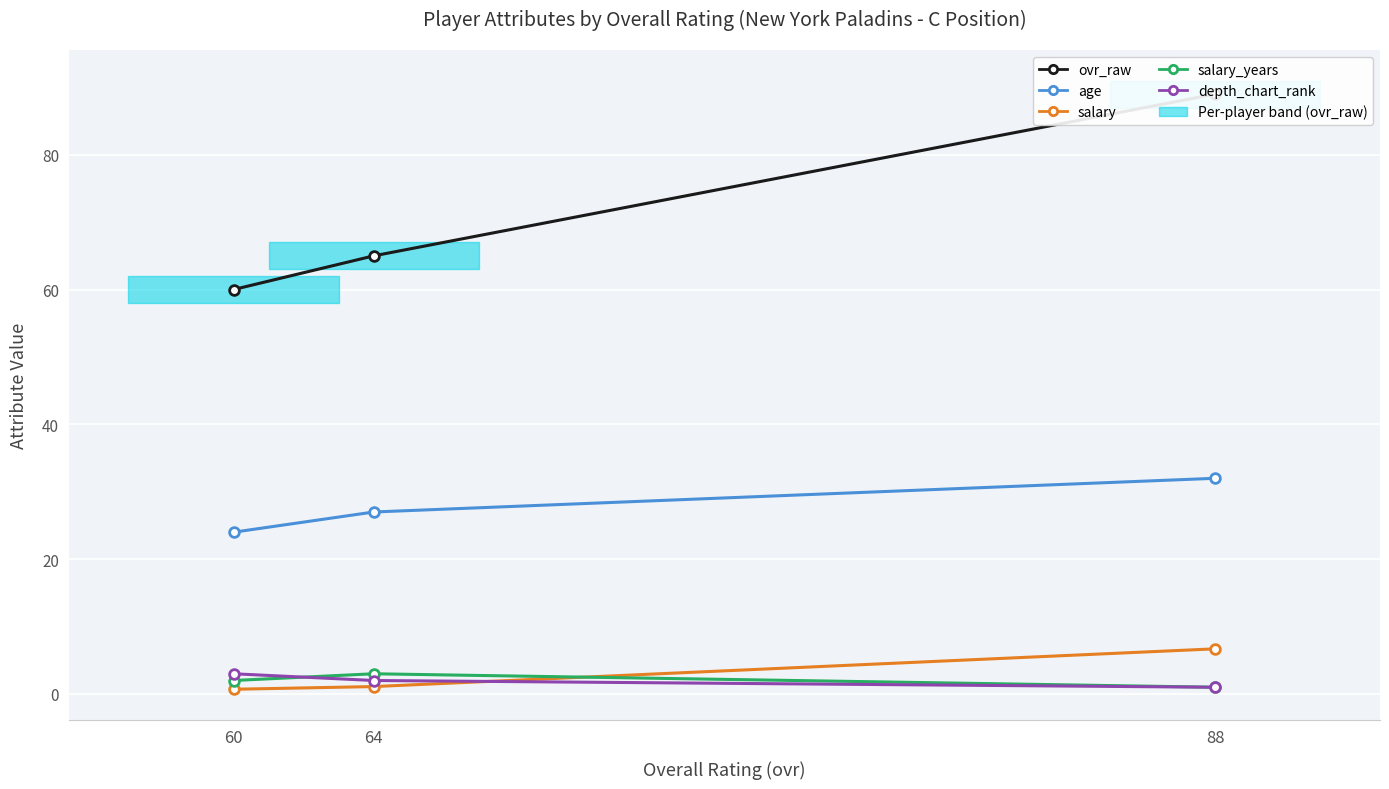

What is the average value of the depth_chart_rank series?

2.0